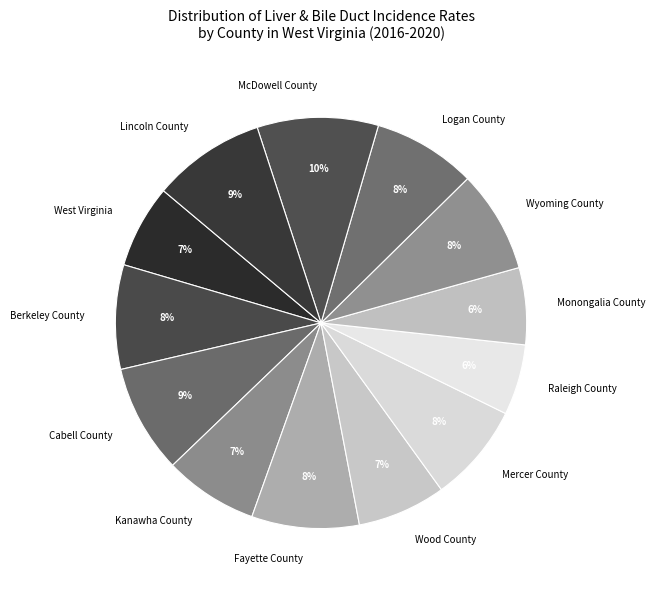

Which category has the biggest portion of the pie?

McDowell County